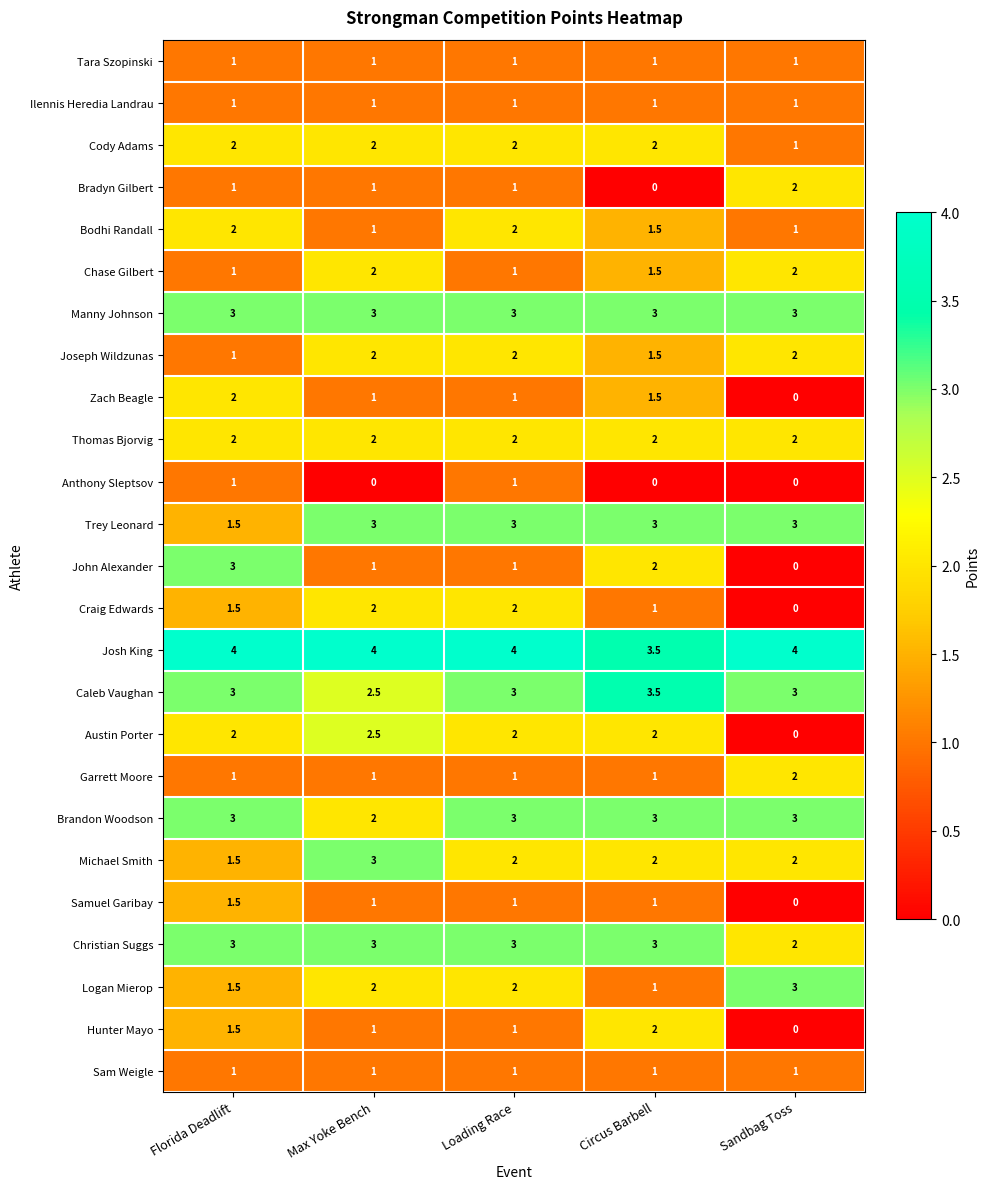

Which series has the largest total across all categories?

Josh King